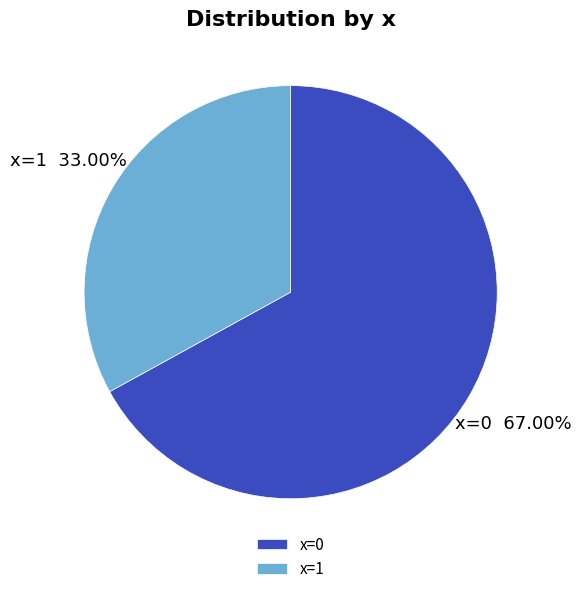

What percentage do x=1 and x=0 together represent?

100.0%